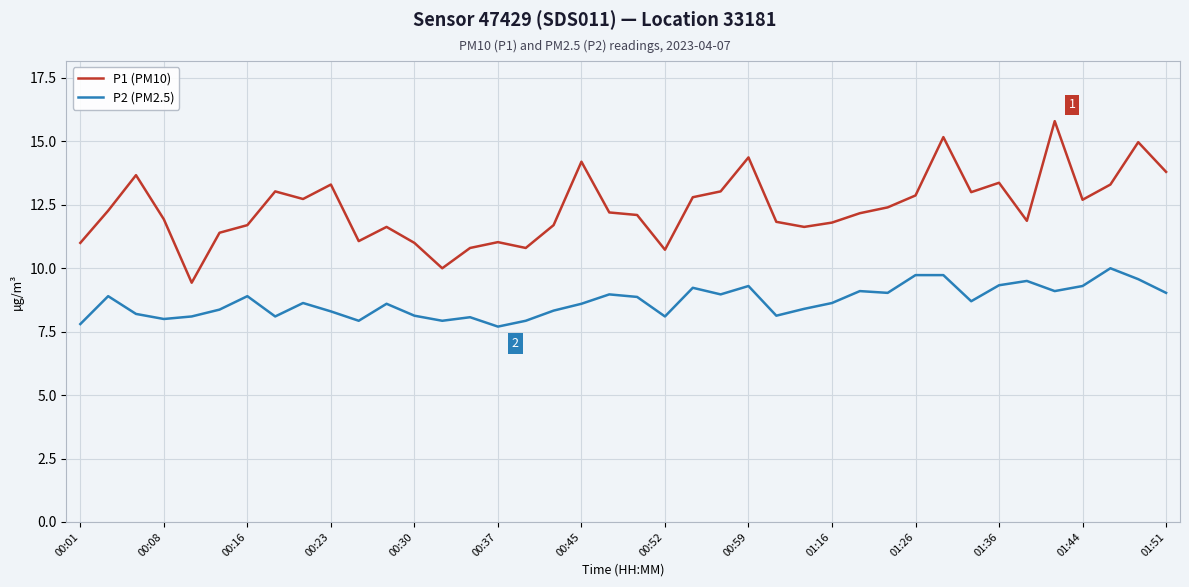

What is the minimum value for P1 (PM10)?

9.4